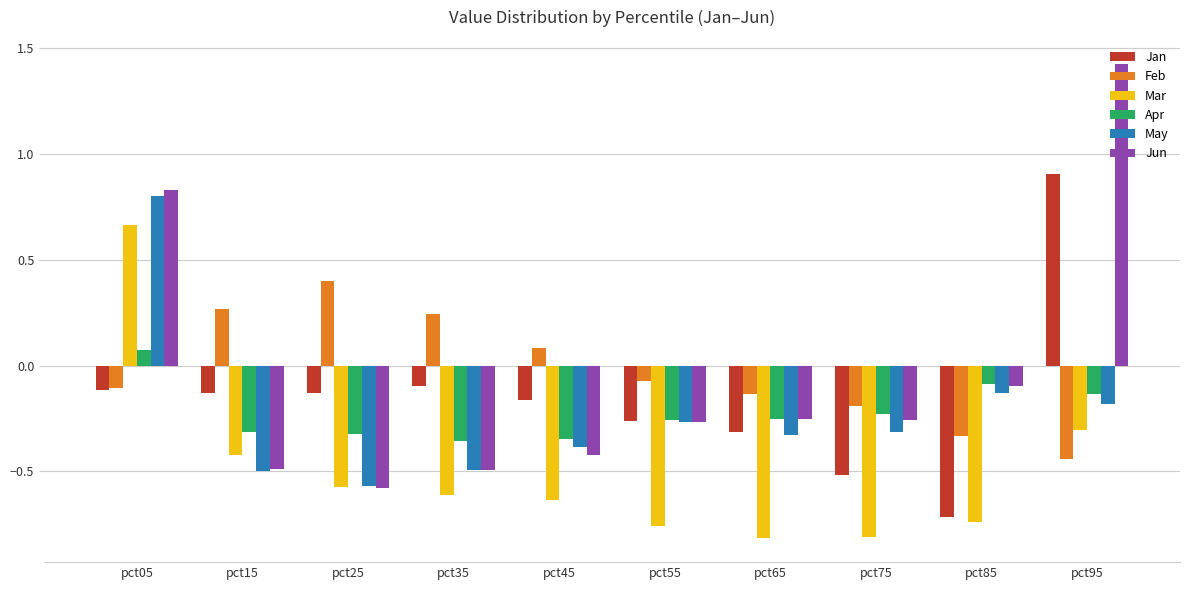

List the series in order of their peak value, lowest first.

Apr, Feb, Mar, May, Jan, Jun